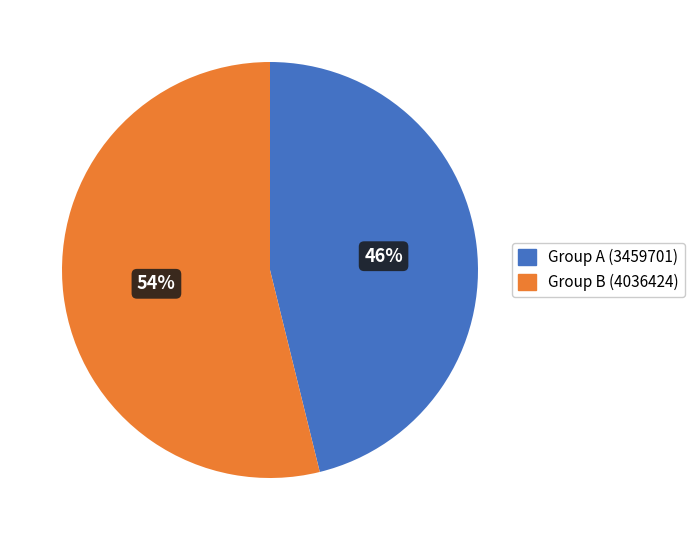

How many slices are in this pie chart?

2